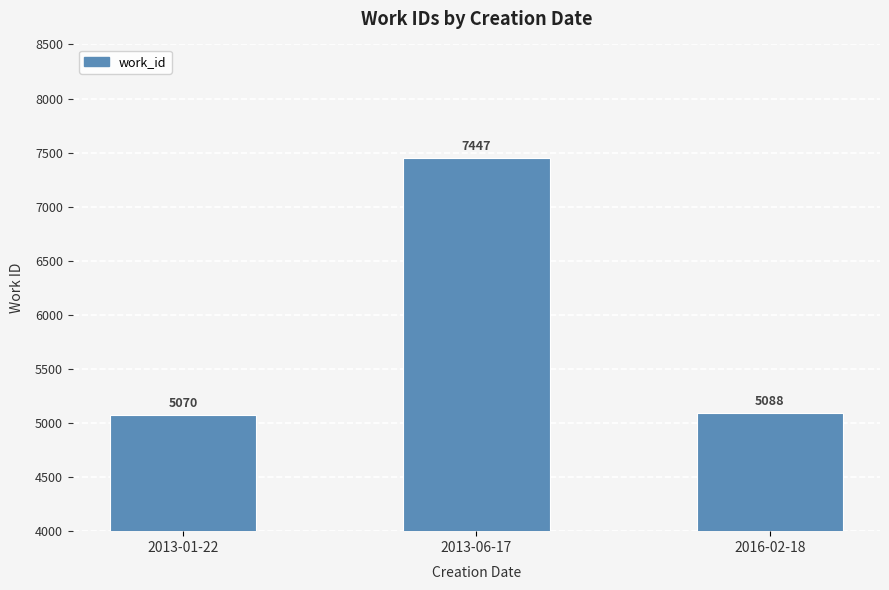

True or false: the data shows 2468 at 2013-06-17.

False